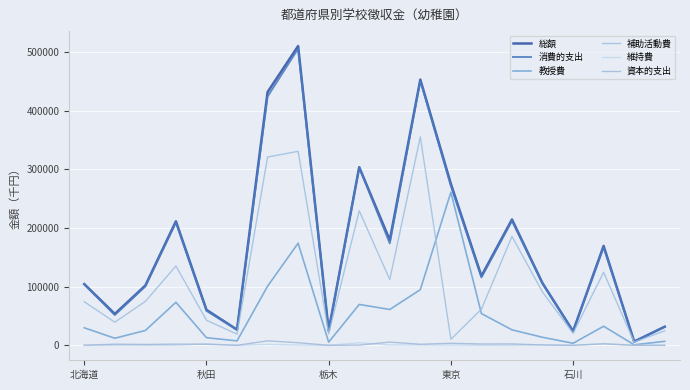

True or false: 補助活動費 has more than 0 interior local peaks.

True